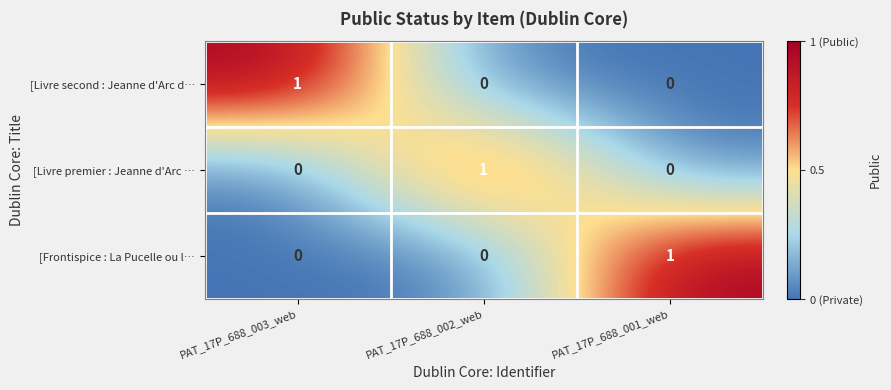

Count the [Livre second : Jeanne d'Arc d… values in the range 0 to 1.

3